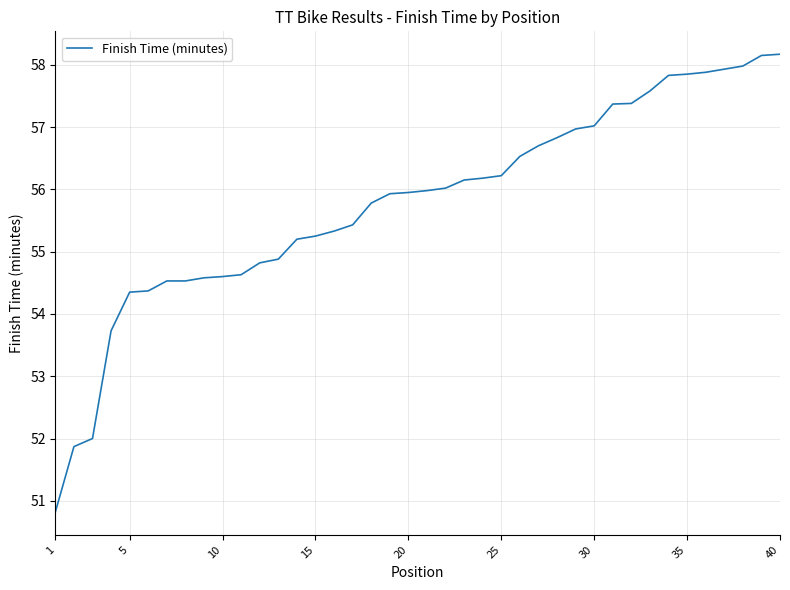

What is the sum of all values?

2231.3